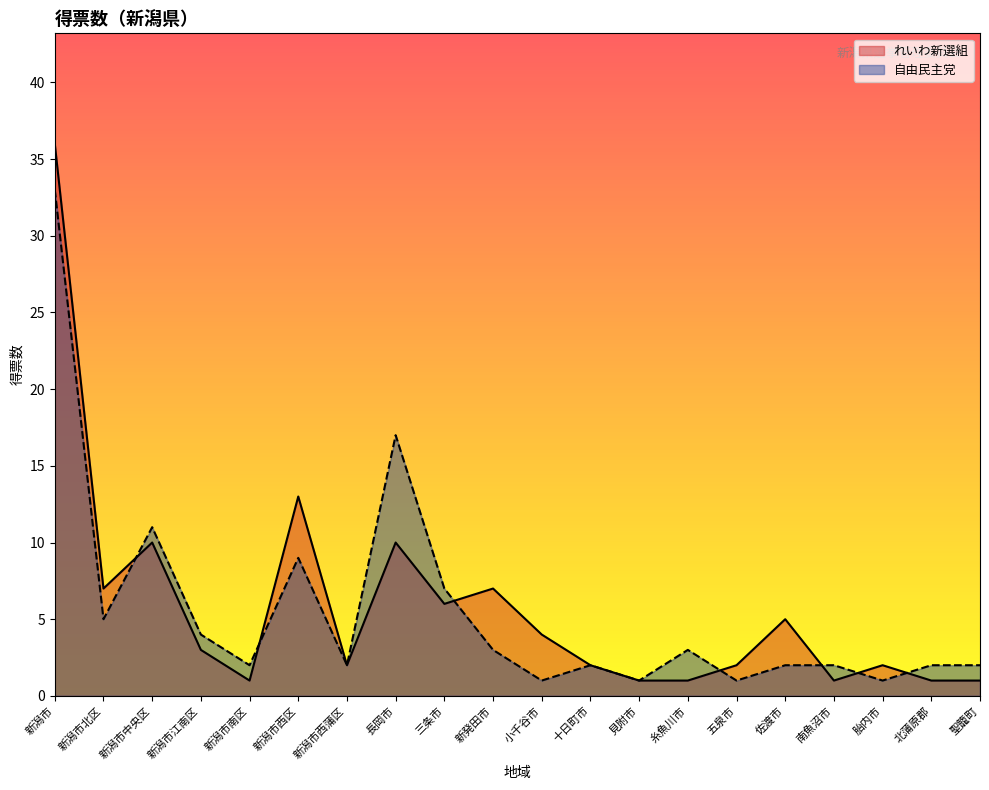

At which category does 自由民主党 reach its first local peak?

新潟市中央区